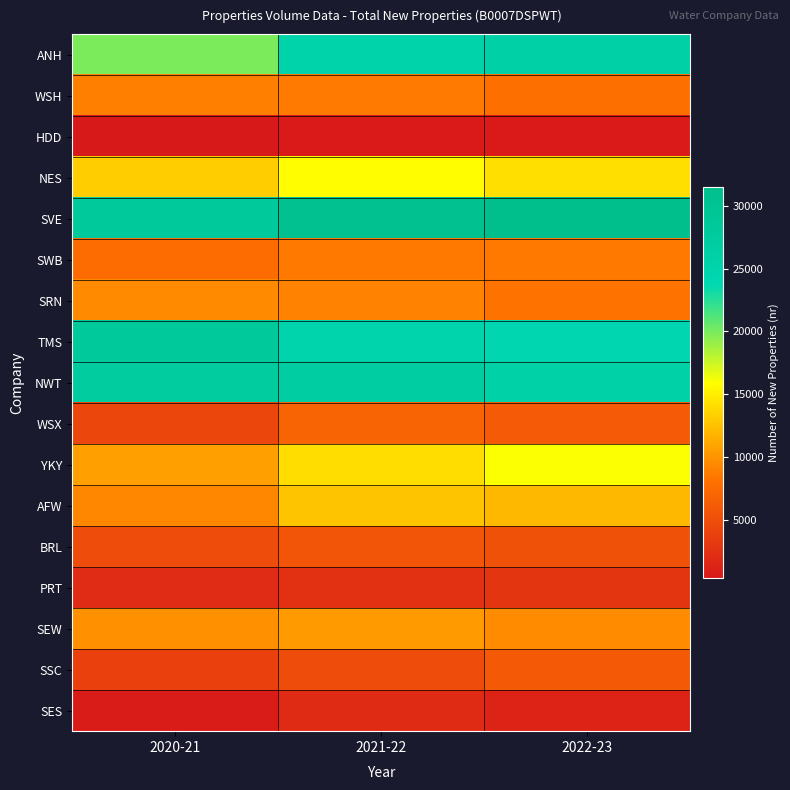

Reading left to right, transcribe all the data shown in this chart.

ANH: 2020-21=19922	2021-22=25292	2022-23=26251
WSH: 2020-21=8877	2021-22=8628	2022-23=7963
HDD: 2020-21=387	2021-22=548	2022-23=551
NES: 2020-21=13160	2021-22=15859	2022-23=14179
SVE: 2020-21=28186	2021-22=30682	2022-23=31466
SWB: 2020-21=7628	2021-22=8483	2022-23=8570
SRN: 2020-21=9453	2021-22=9015	2022-23=8099
TMS: 2020-21=28403	2021-22=24877	2022-23=24351
NWT: 2020-21=27423	2021-22=27129	2022-23=25865
WSX: 2020-21=4279	2021-22=6910	2022-23=6191
YKY: 2020-21=10661	2021-22=14066	2022-23=16047
AFW: 2020-21=9325	2021-22=12668	2022-23=11993
BRL: 2020-21=4866	2021-22=5550	2022-23=5244
PRT: 2020-21=2028	2021-22=2497	2022-23=2828
SEW: 2020-21=9889	2021-22=10378	2022-23=9522
SSC: 2020-21=3811	2021-22=4849	2022-23=6047
SES: 2020-21=633	2021-22=2024	2022-23=1327